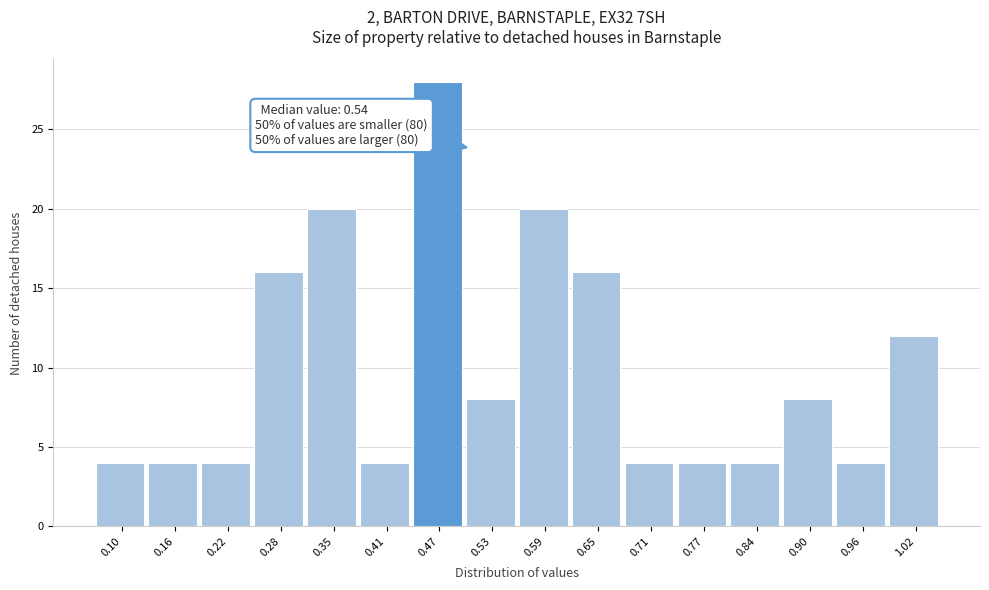

Reading left to right, extract all data points from this chart.

4	4	4	16	20	4	28	8	20	16	4	4	4	8	4	12